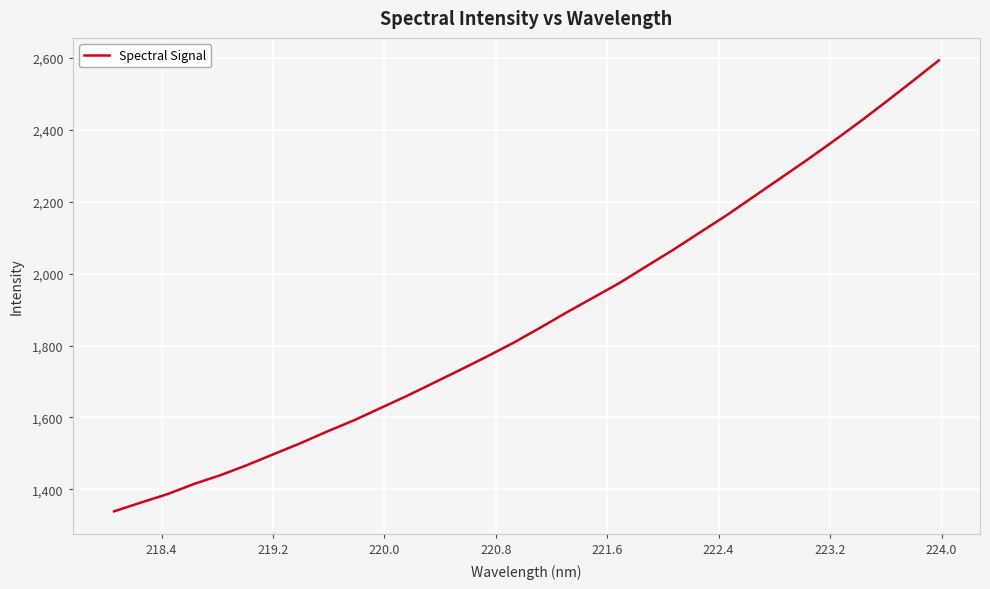

What is the maximum value shown in the chart?

2593.2